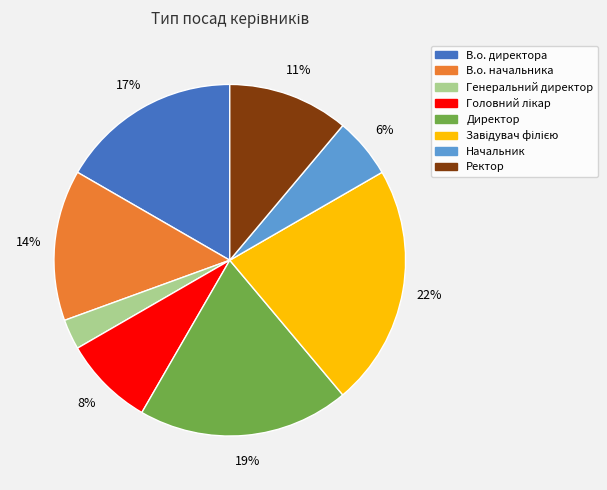

To the nearest percent, what percentage of the pie is Директор?

19%